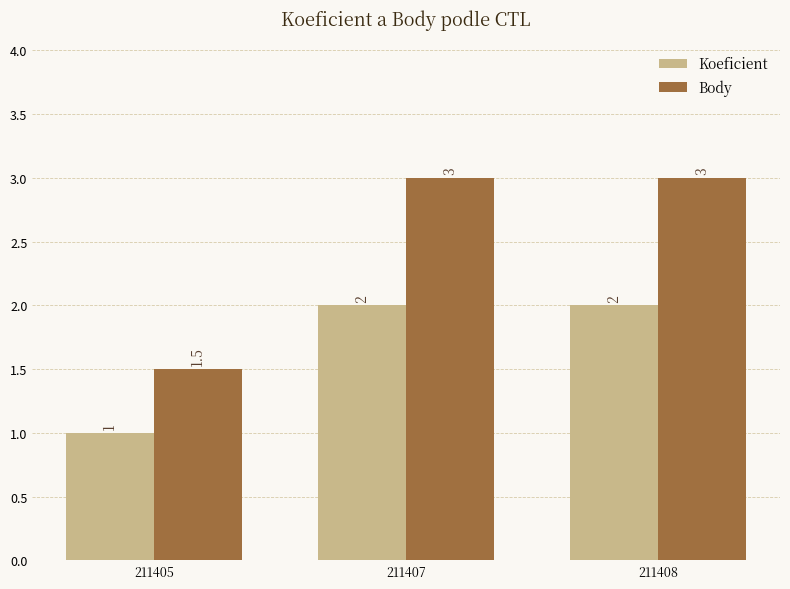

What is the difference between the second highest and minimum values in the Body series?

1.5